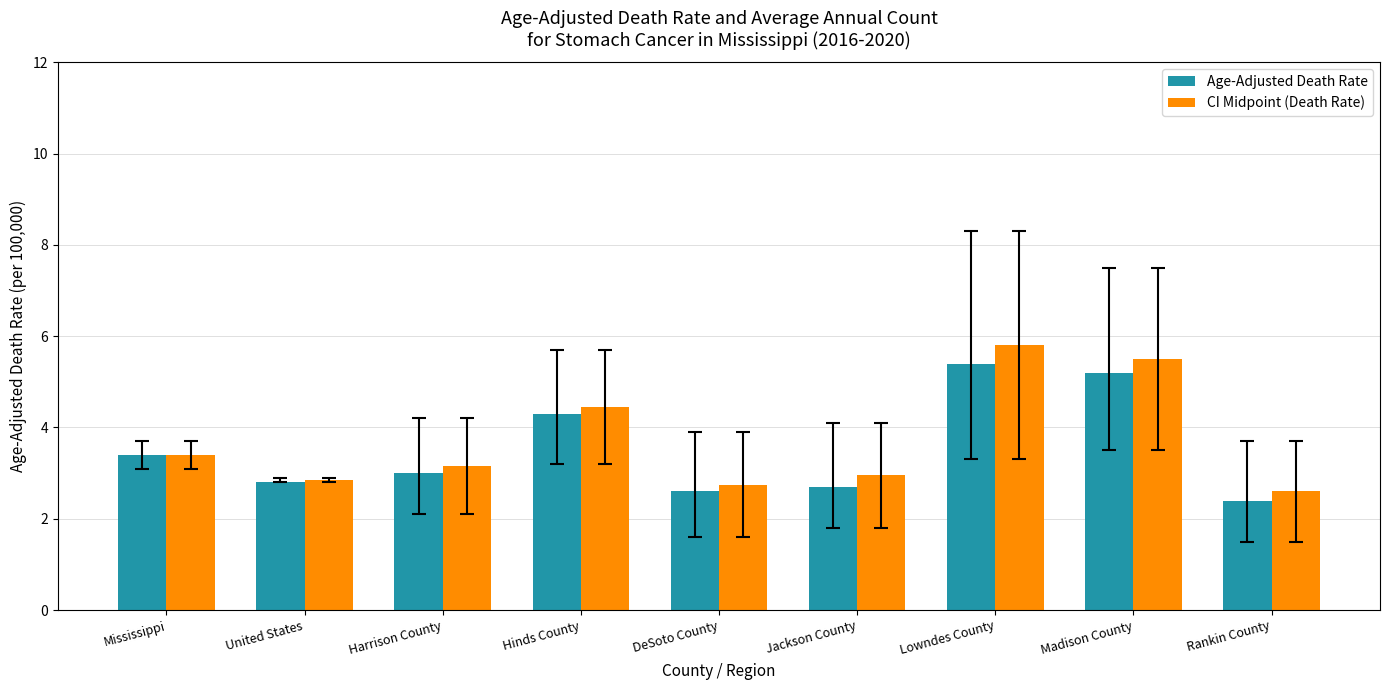

At which category does the chart reach its peak across all series?

Lowndes County